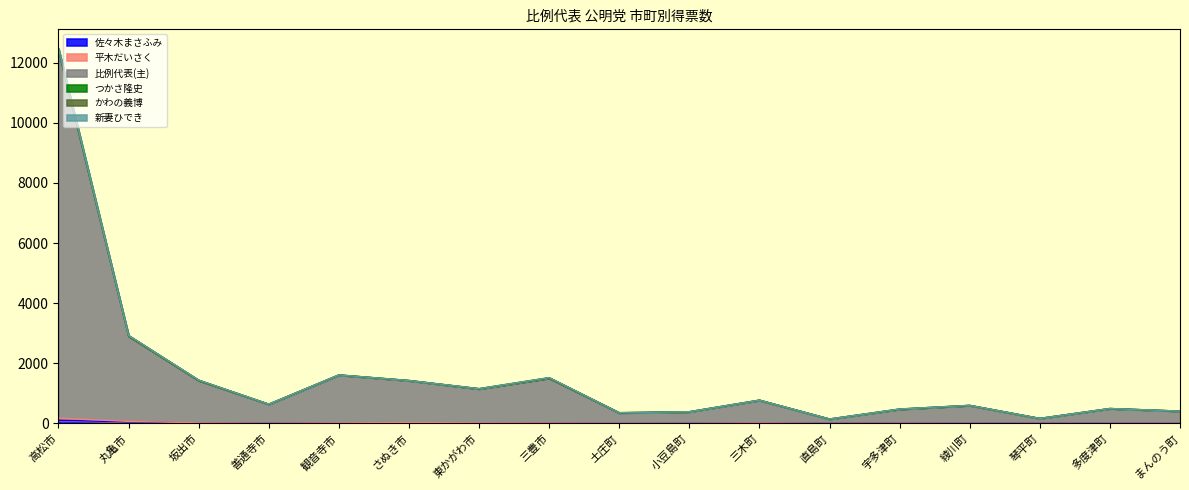

True or false: 比例代表(主) and 佐々木まさふみ intersect in this chart.

False